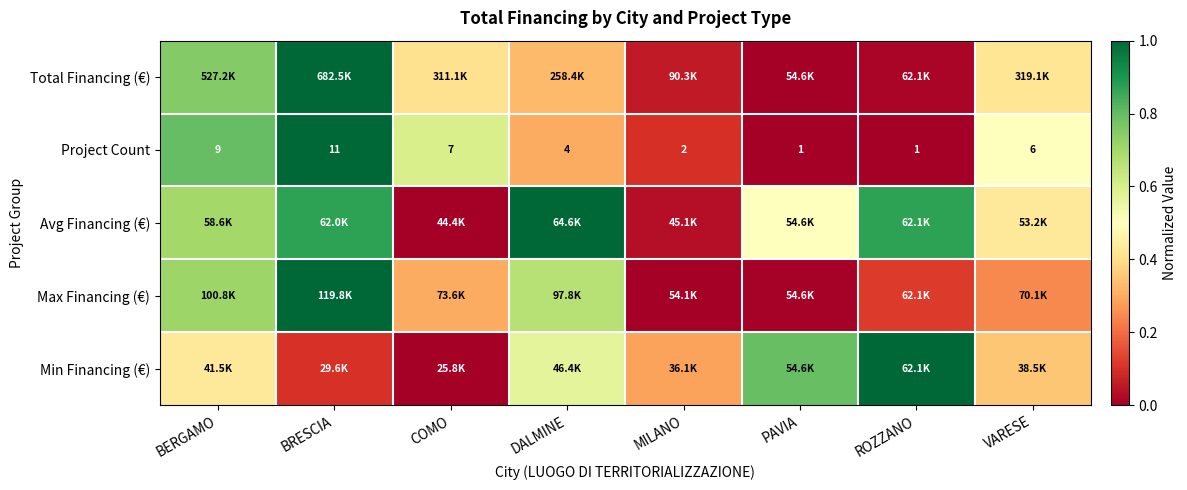

Which has a higher value, COMO or MILANO?

COMO